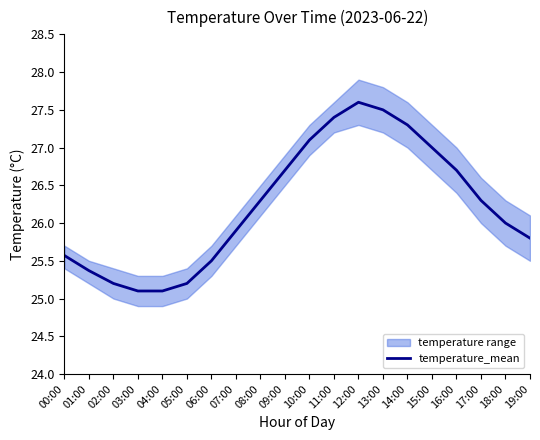

What is the ratio of the value at 09:00 to the value at 17:00?

1.0